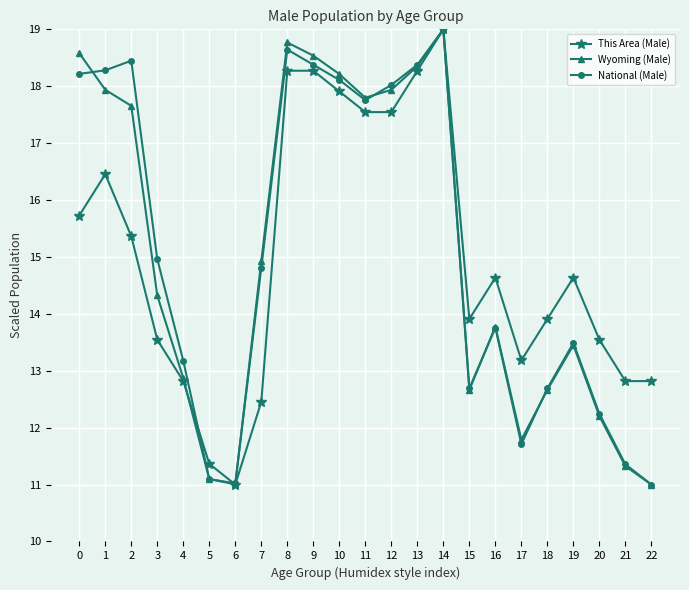

Reading left to right, transcribe all the data shown in this chart.

This Area (Male): 15.7	16.5	15.4	13.5	12.8	11.4	11.0	12.5	18.3	18.3	17.9	17.5	17.5	18.3	19.0	13.9	14.6	13.2	13.9	14.6	13.5	12.8	12.8
Wyoming (Male): 18.6	17.9	17.7	14.3	12.9	11.1	11.0	14.9	18.8	18.5	18.2	17.8	17.9	18.4	19.0	12.7	13.8	11.8	12.7	13.5	12.2	11.3	11.0
National (Male): 18.2	18.3	18.4	15.0	13.2	11.1	11.0	14.8	18.6	18.4	18.1	17.8	18.0	18.4	19.0	12.7	13.8	11.7	12.7	13.5	12.2	11.4	11.0